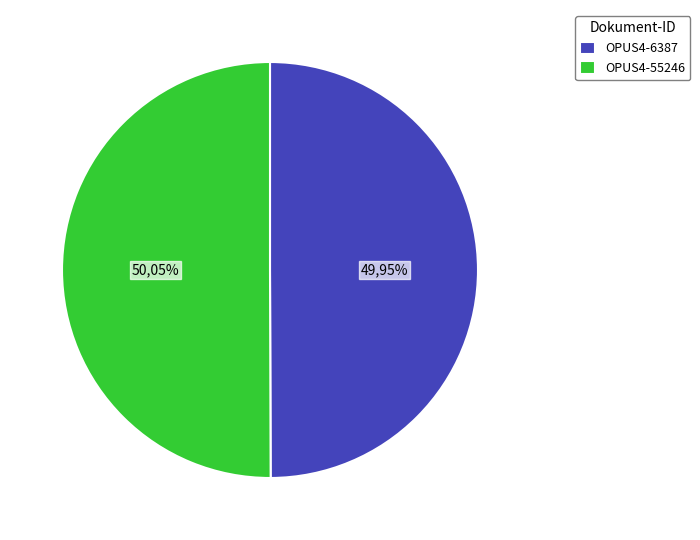

How many segments does this pie chart have?

2